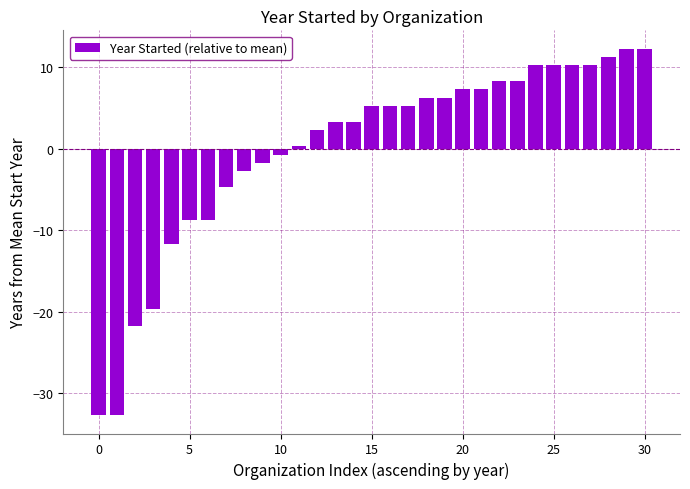

What is the value of the 20th bar from the left?

6.3